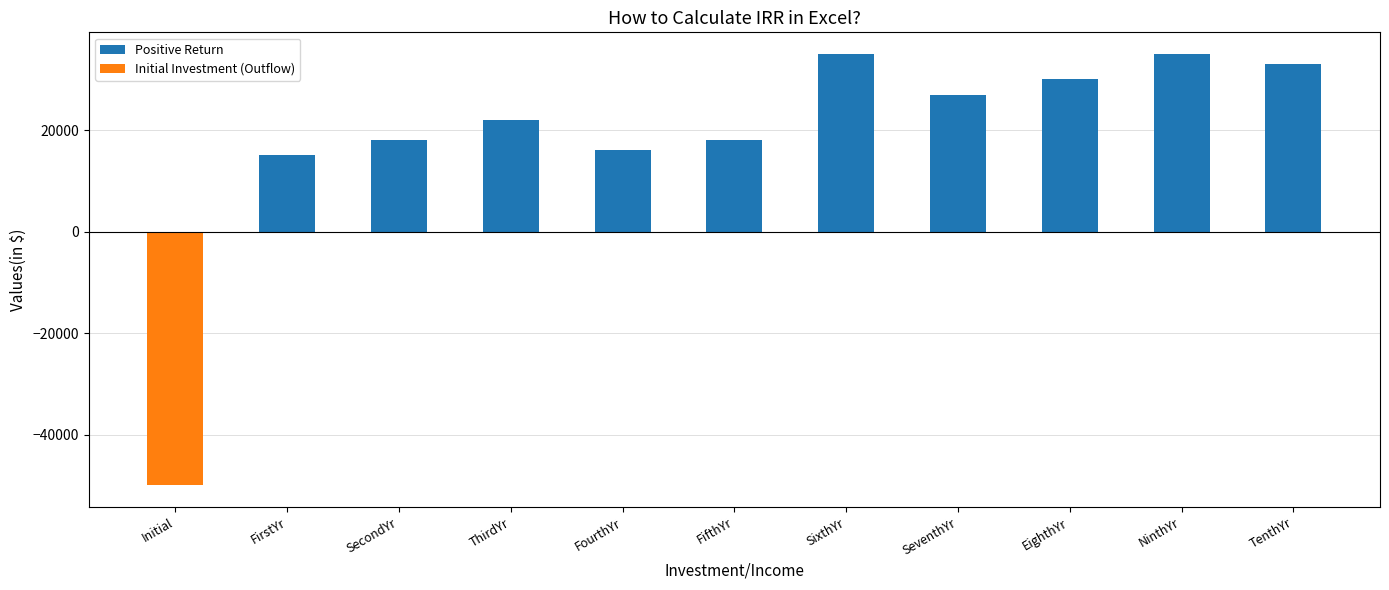

What is the label of the 9th bar from the right?

SecondYr